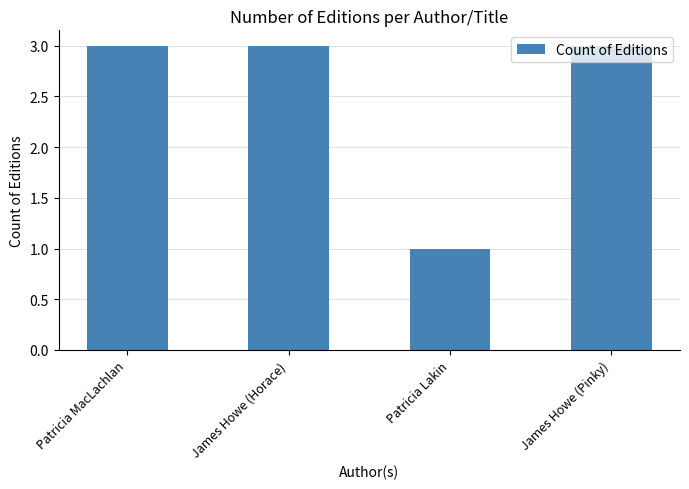

At which category does the chart reach its minimum across all series?

Patricia Lakin